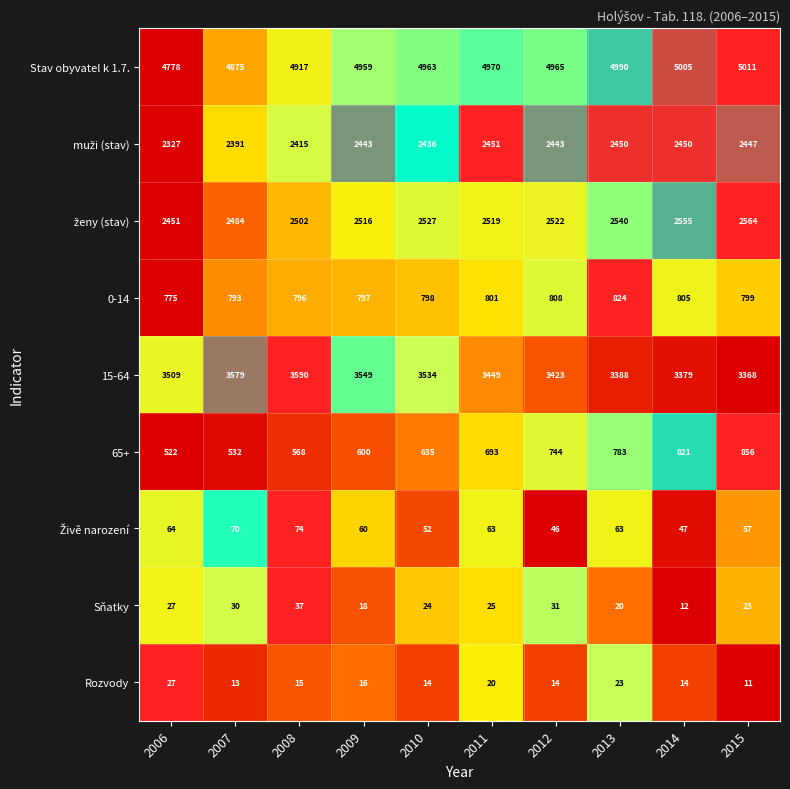

What is the sum of the Rozvody values at 2009 and 2007?

29